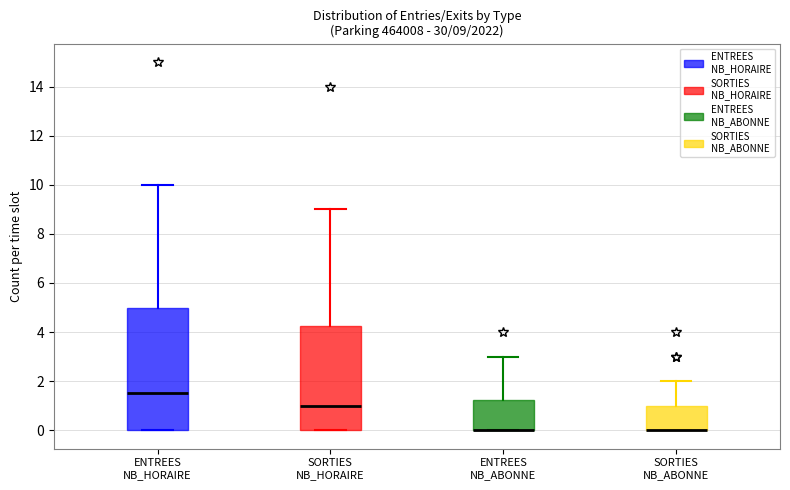

Which box is the tallest, from its lower edge to its upper edge?

ENTREES NB_HORAIRE